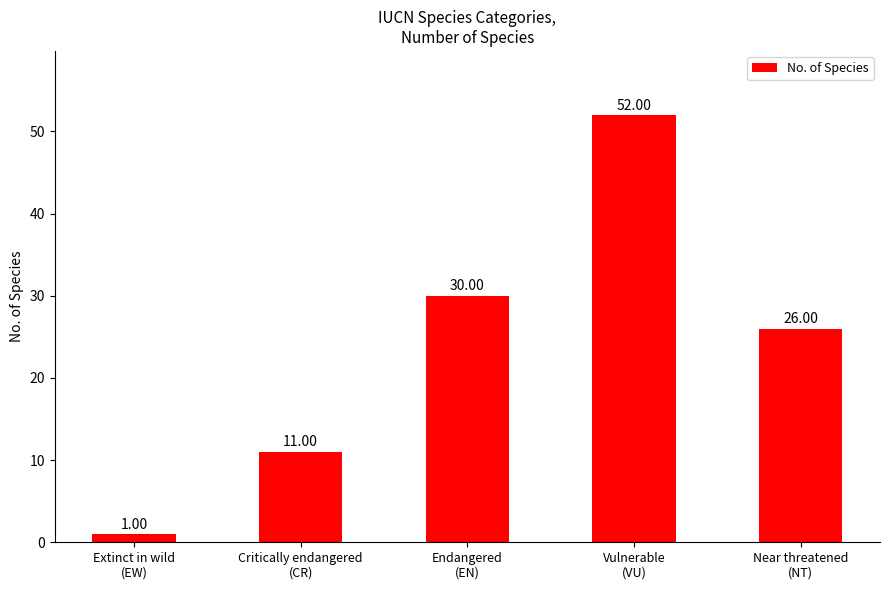

The chart shows a value of 26 at Near threatened
(NT). True or false?

True